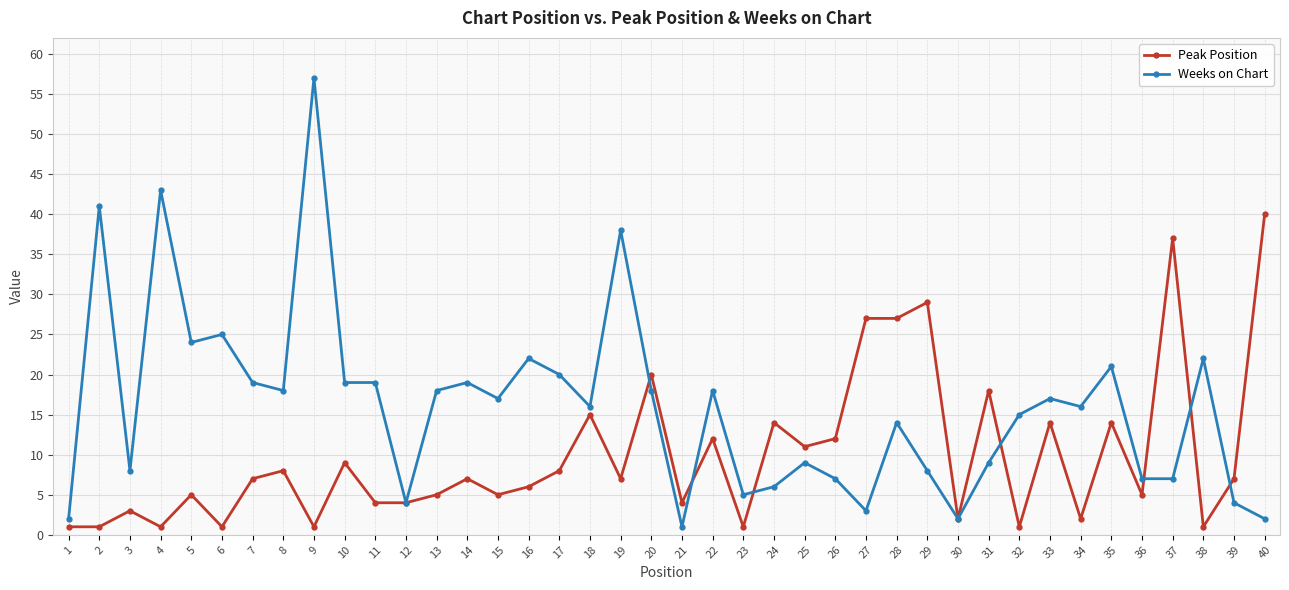

Which series has the largest range (max minus min)?

Weeks on Chart